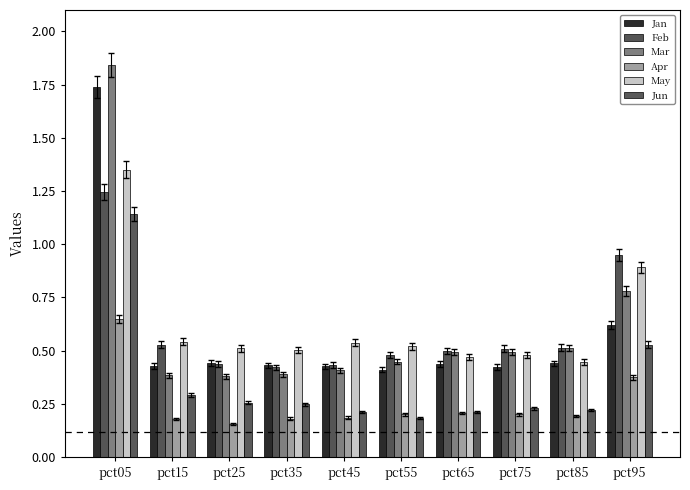

What is the lowest value of the Apr series?

0.2